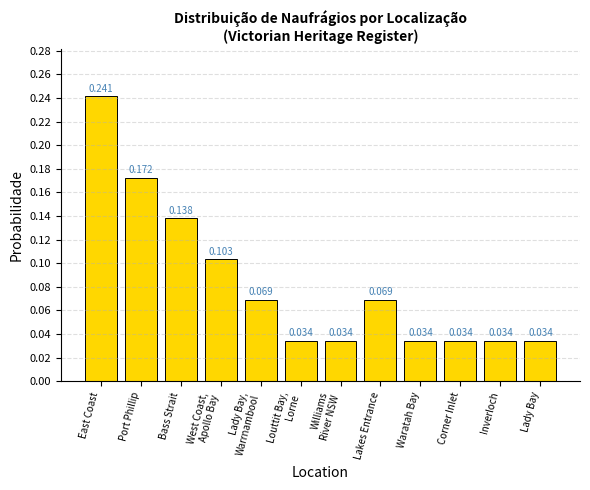

What is the label of the 9th bar from the left?

Waratah Bay